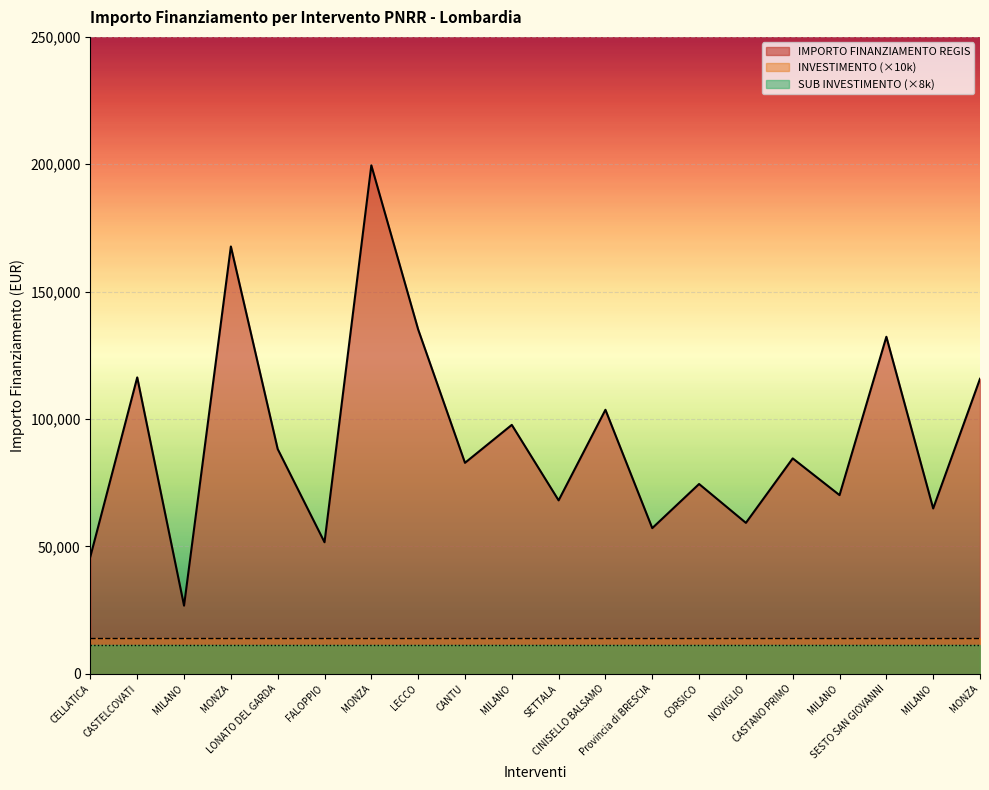

What is the total value across all series at NOVIGLIO?

84429.0